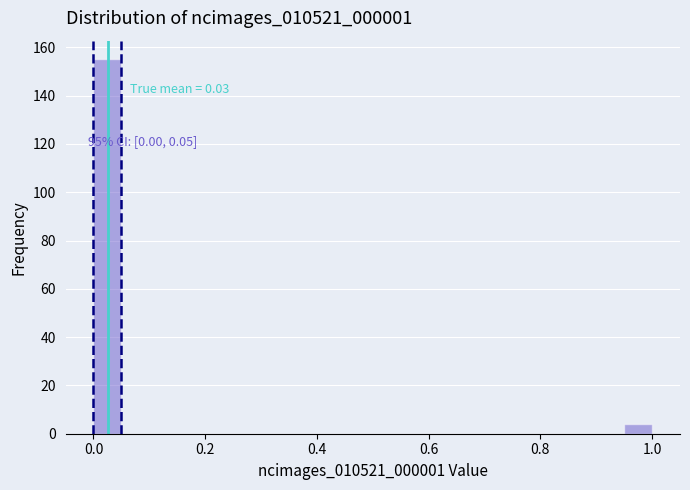

Read against the x-axis, roughly where is the centre of the tallest bar?

0.02